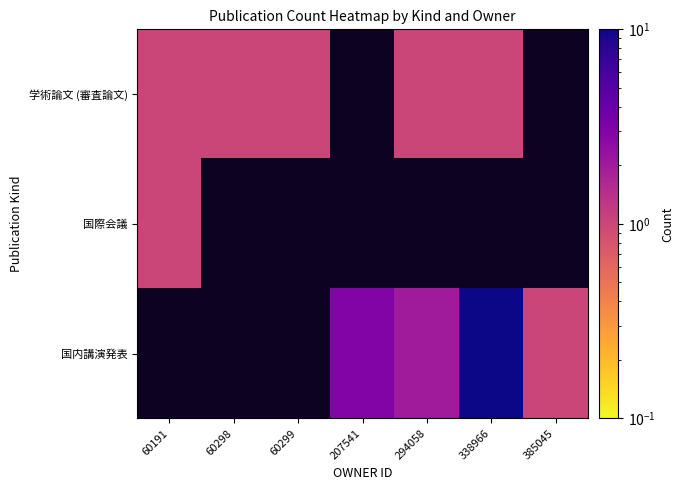

Which label corresponds to the smallest value in the chart?

60191